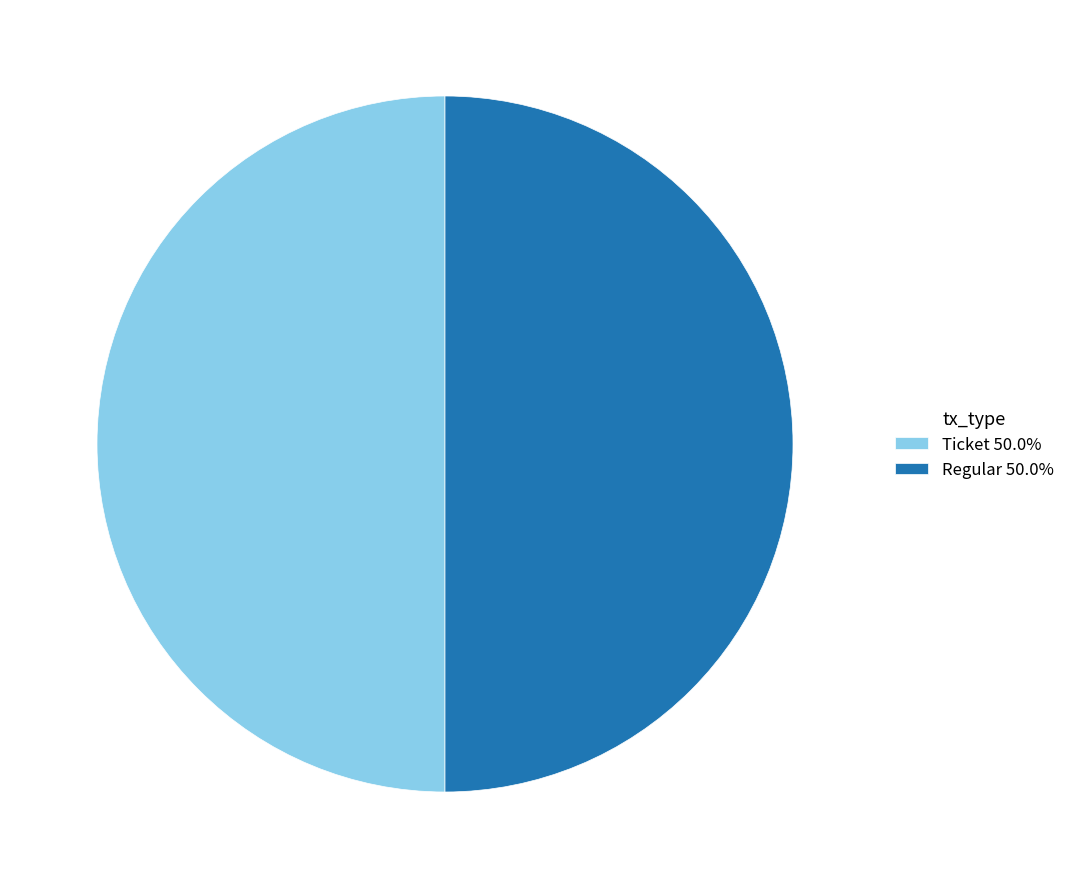

Count the number of slices in the pie.

2